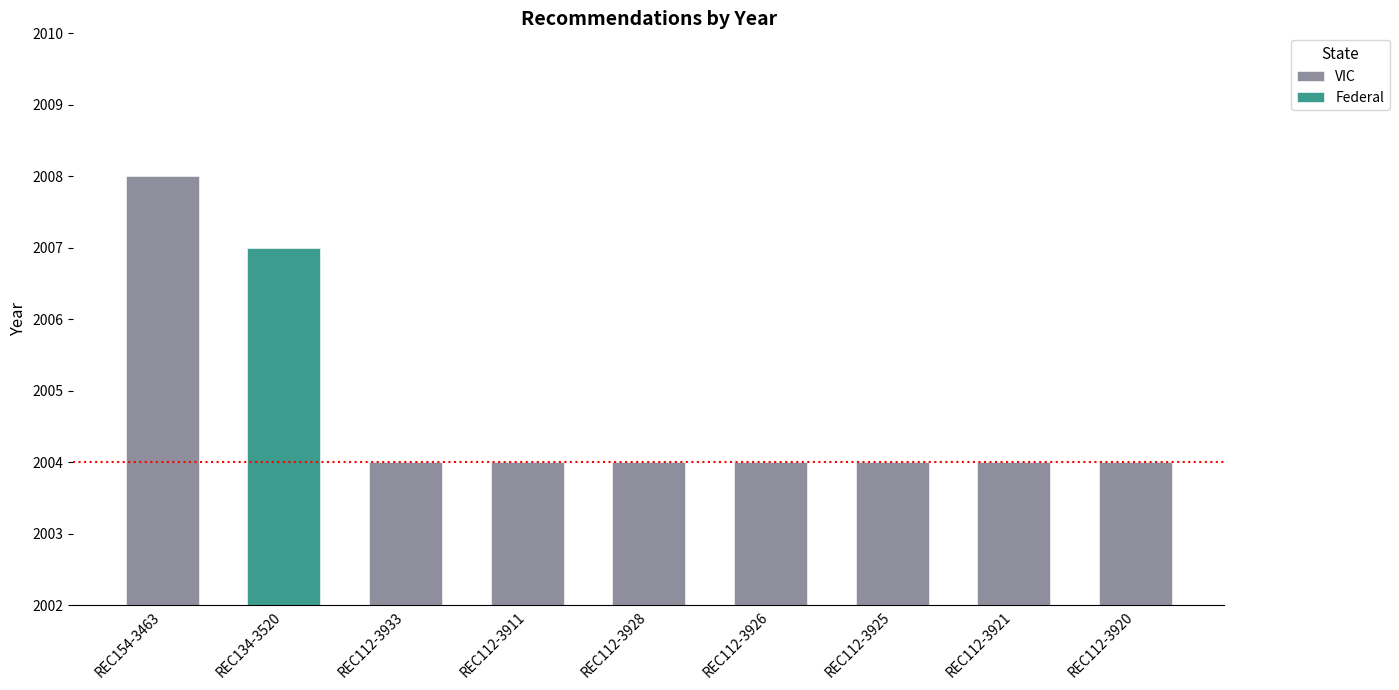

What is the label of the 8th bar from the right?

REC154-3463